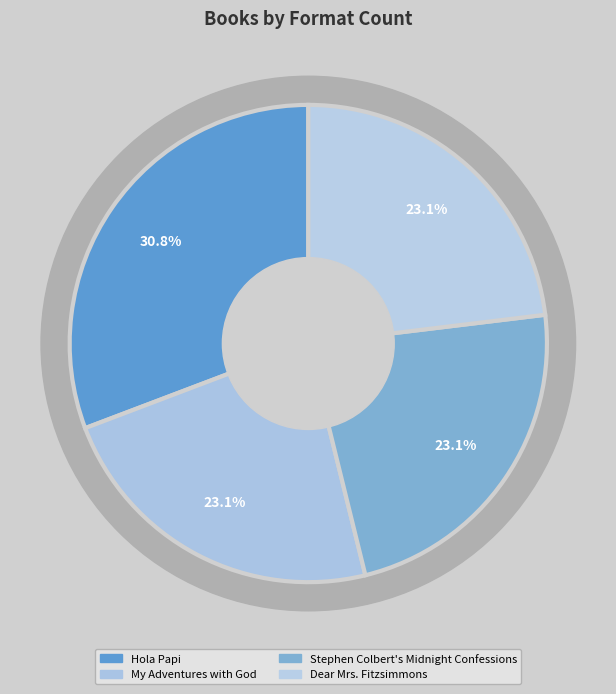

Is it true that Hola Papi is 31% of the pie?

True